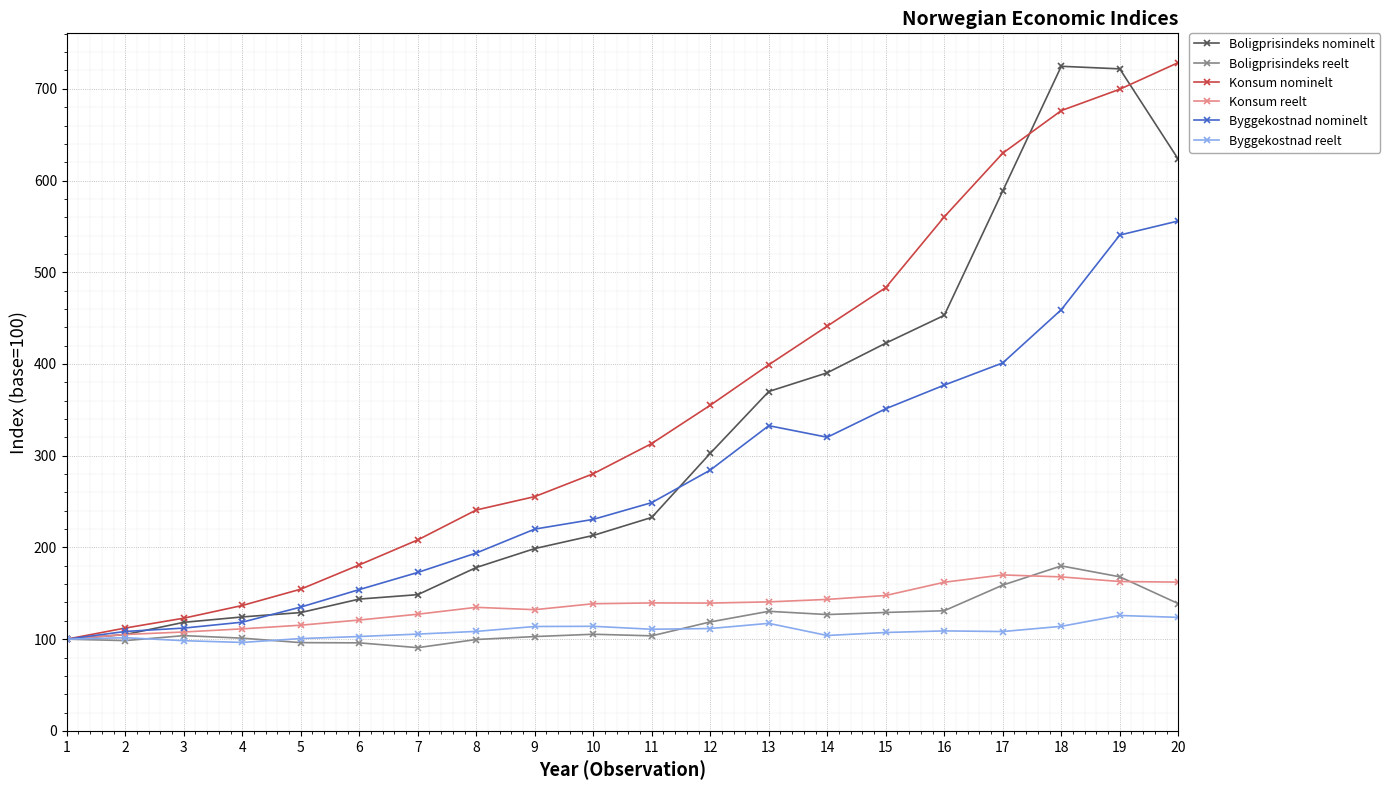

What is the average value of the Byggekostnad reelt series?

108.7